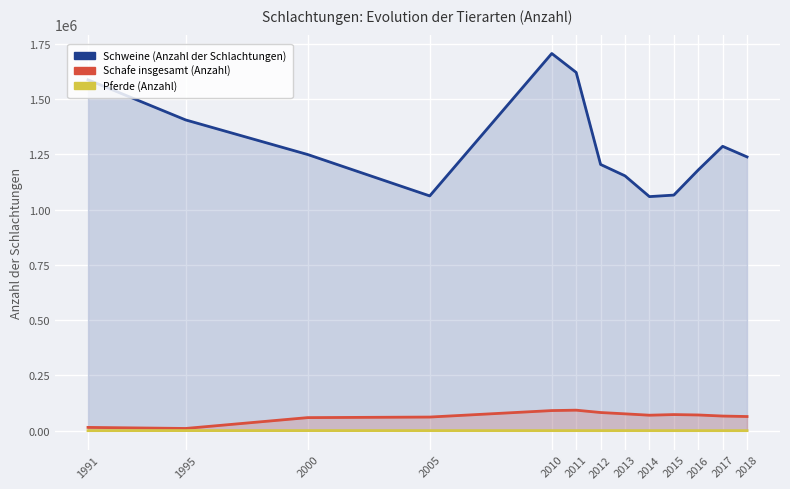

What is the value of the Pferde (Anzahl) point at the 9th from the left?

300